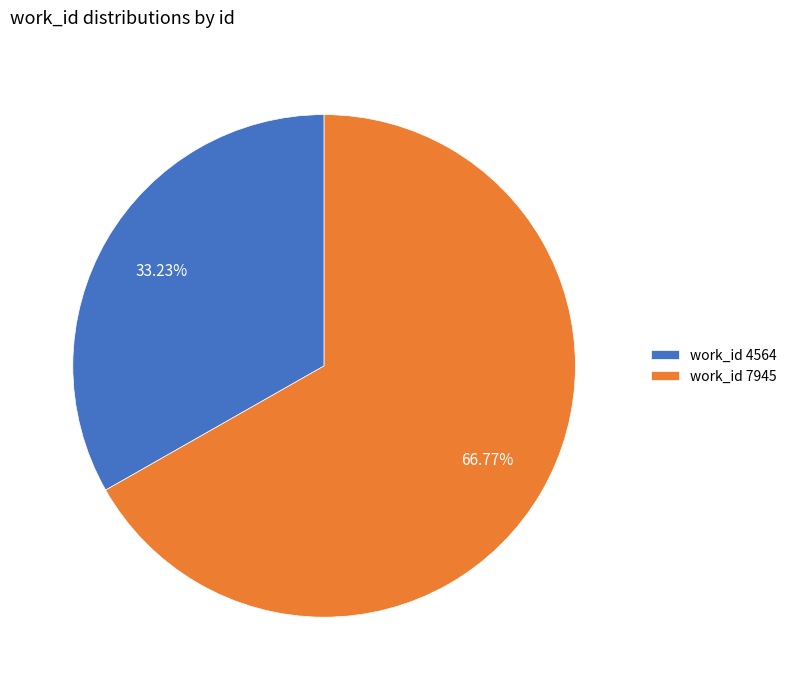

To the nearest percent, what is the difference between the largest and smallest slice percentages?

34%